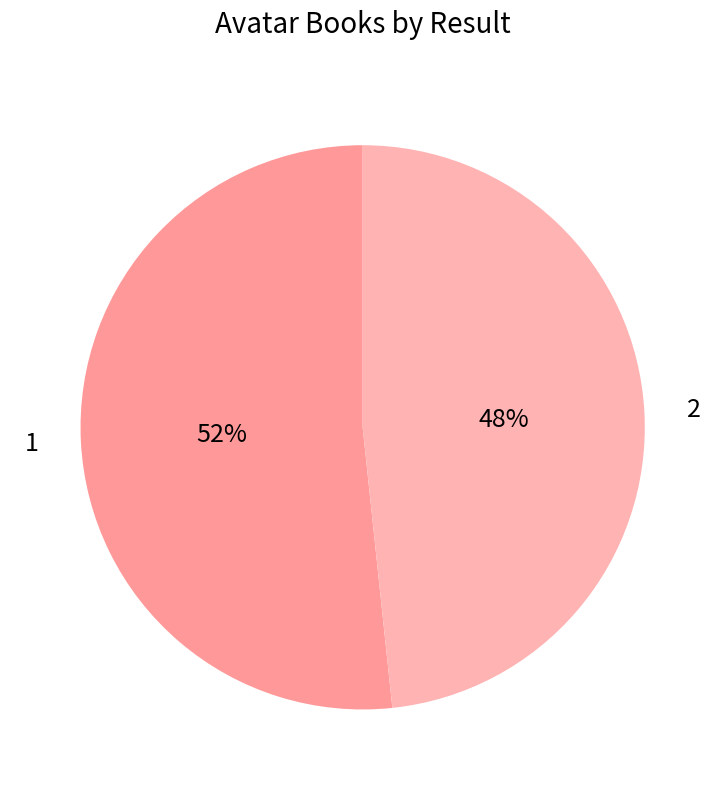

Is there any slice that represents more than half of the pie?

Yes